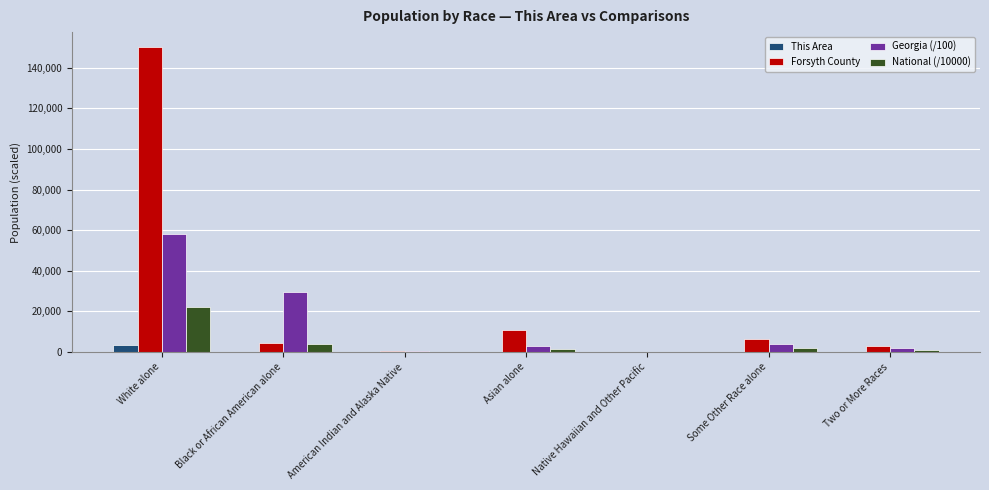

At which label is Forsyth County closest to 75006?

Asian alone